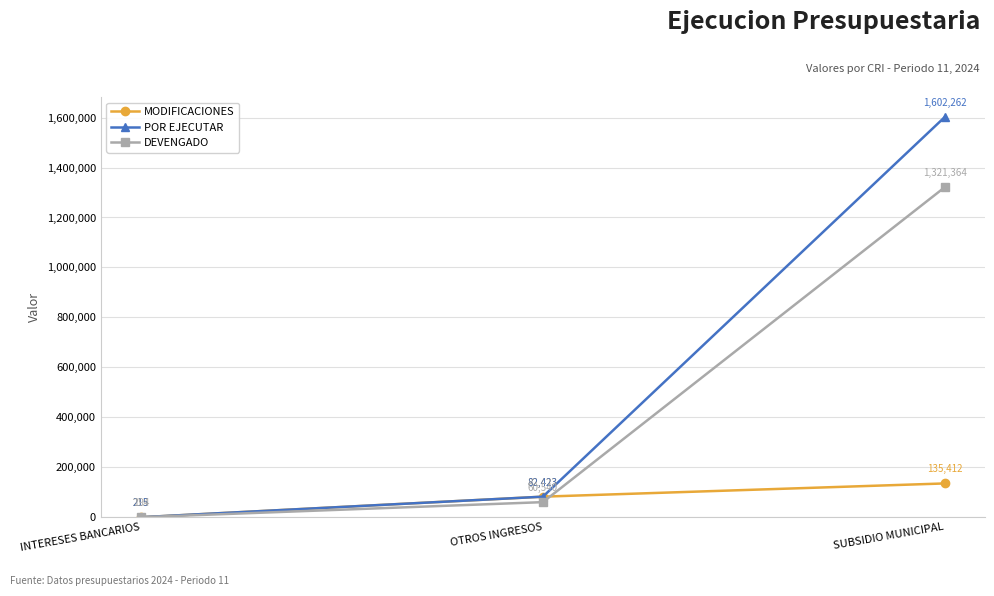

What is the value of the MODIFICACIONES point at the 3rd from the left?

135412.0